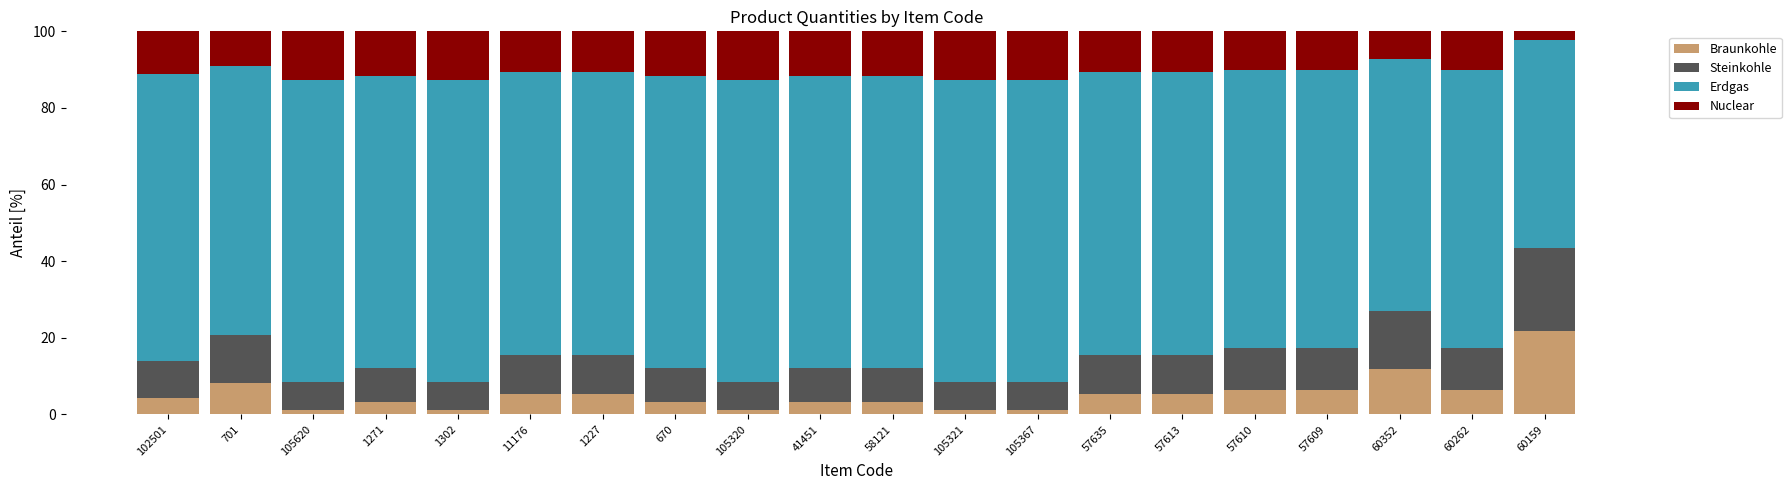

What is the difference between the maximum and minimum values in the Braunkohle series?

20.6